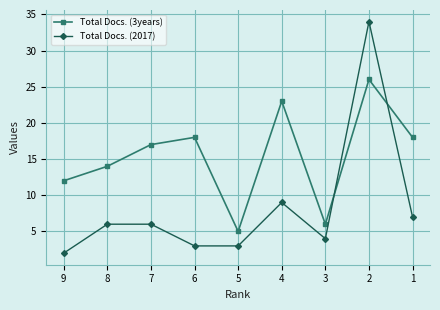

True or false: Total Docs. (3years) has a value of 6 at 3.

True